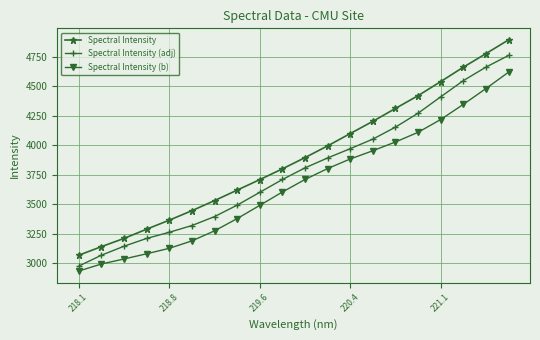

What is the minimum value for Spectral Intensity (b)?

2934.2